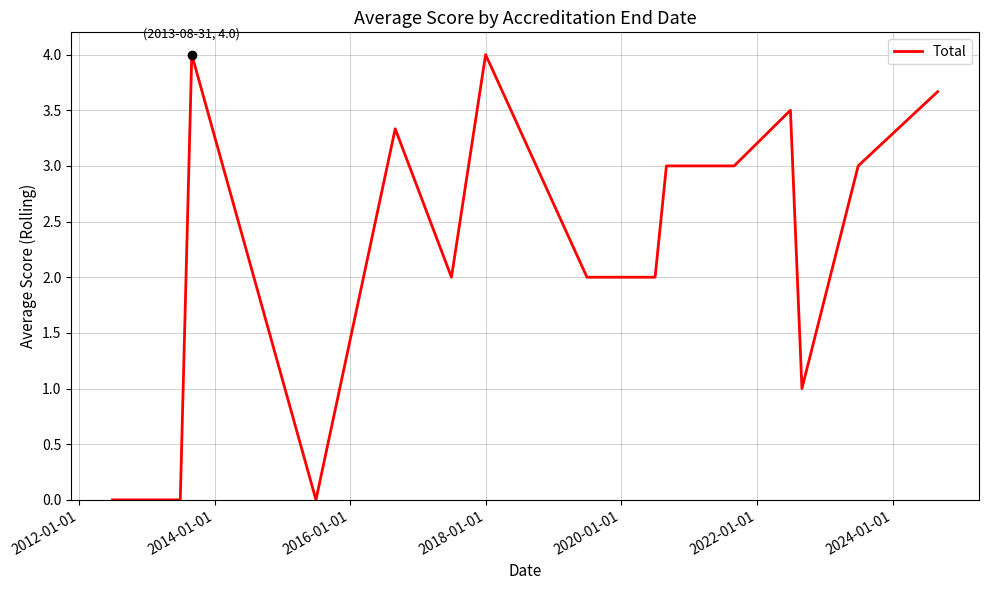

What is the greatest value displayed?

4.0